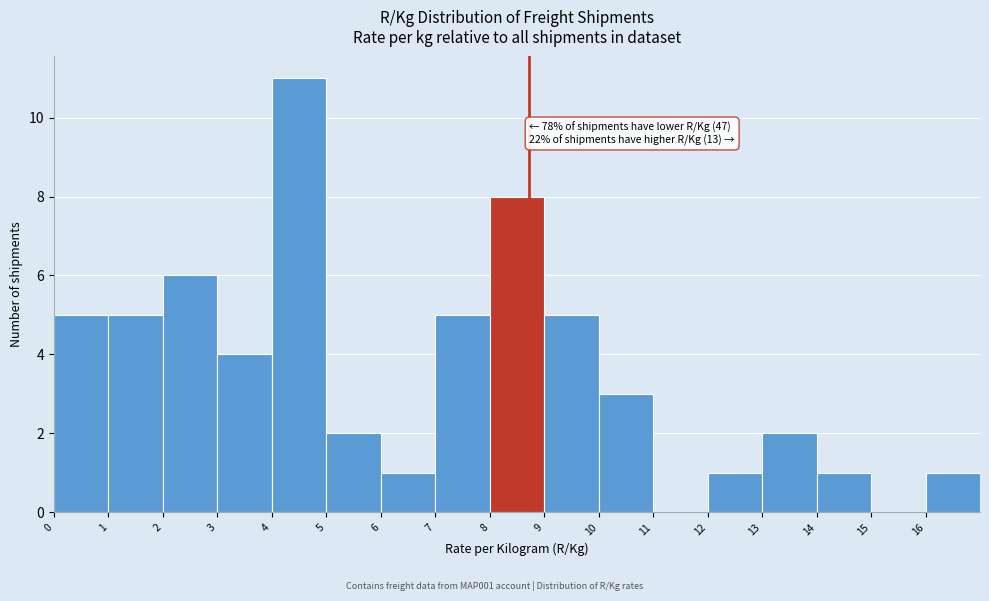

Over which range of the x-axis is the bar tallest?

4 to 5